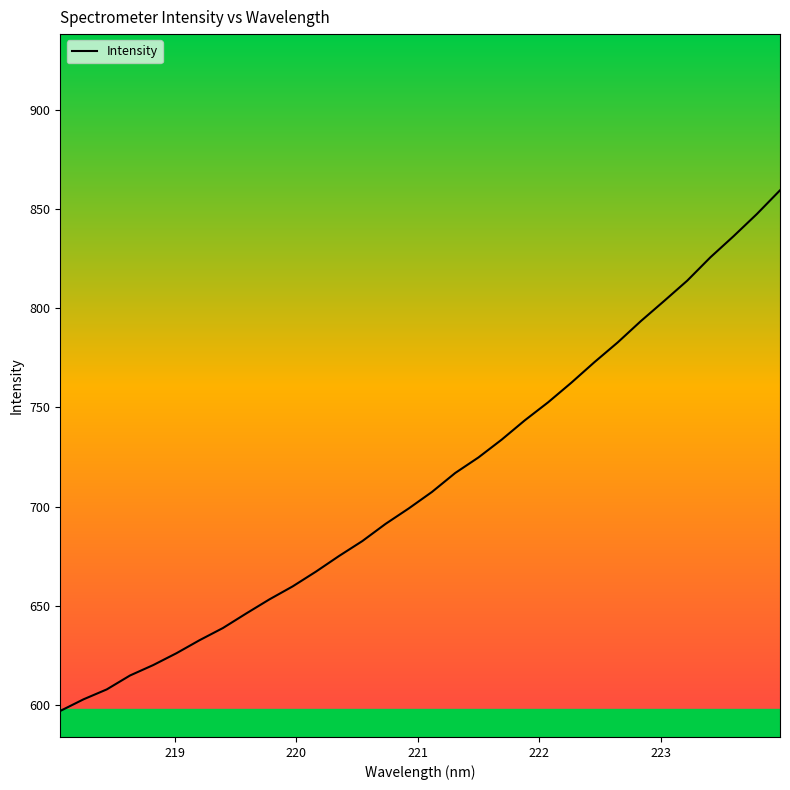

What is the maximum value shown in the chart?

859.5